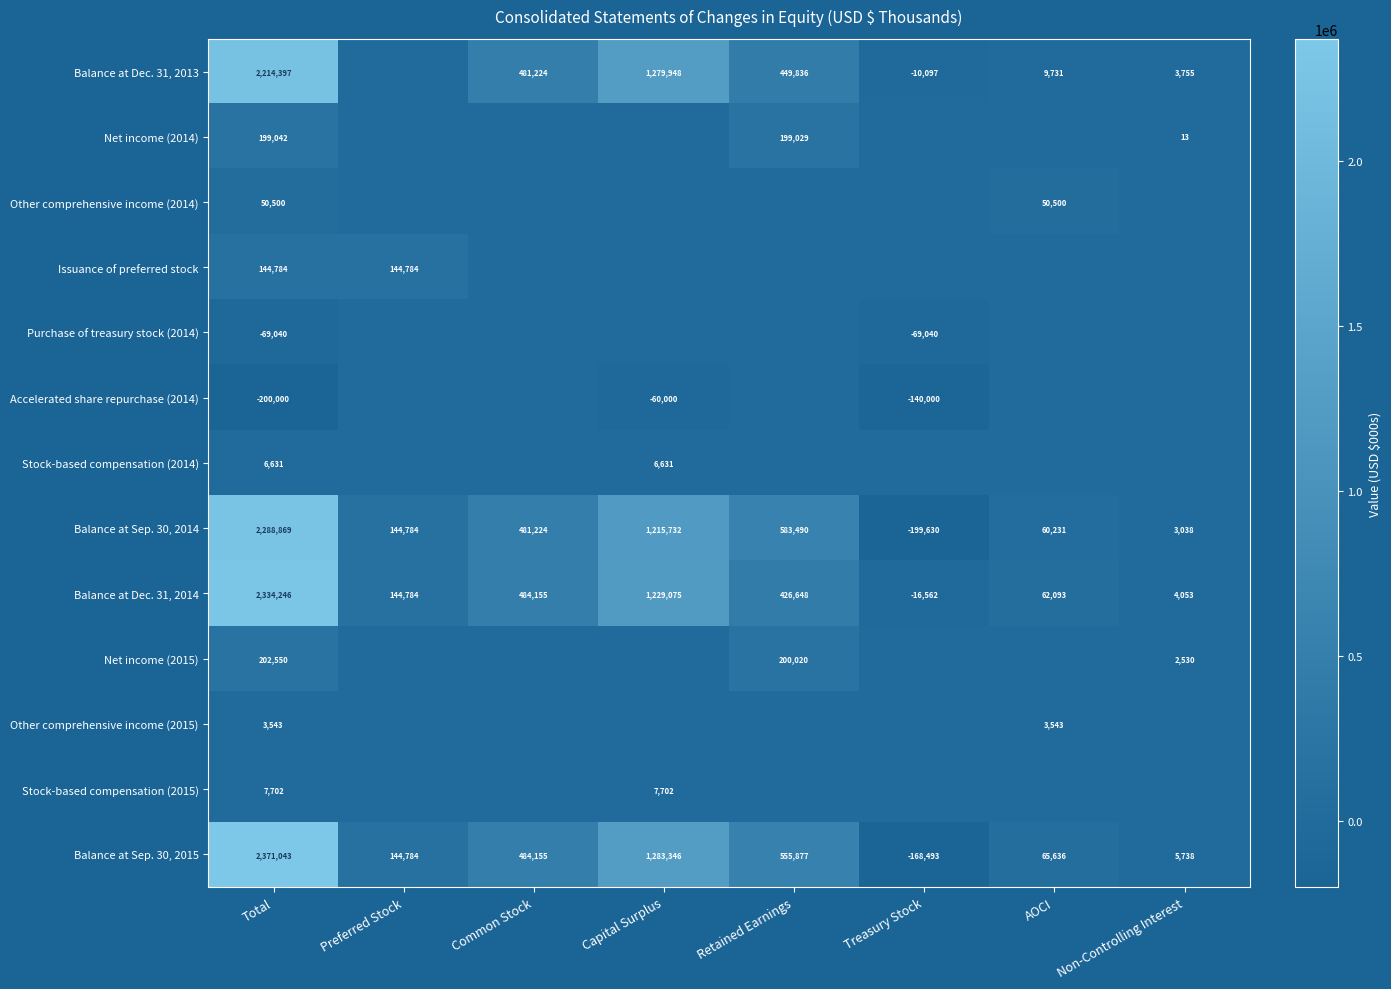

What is the difference between the maximum and second lowest values in the Balance at Dec. 31, 2014 series?

2330193